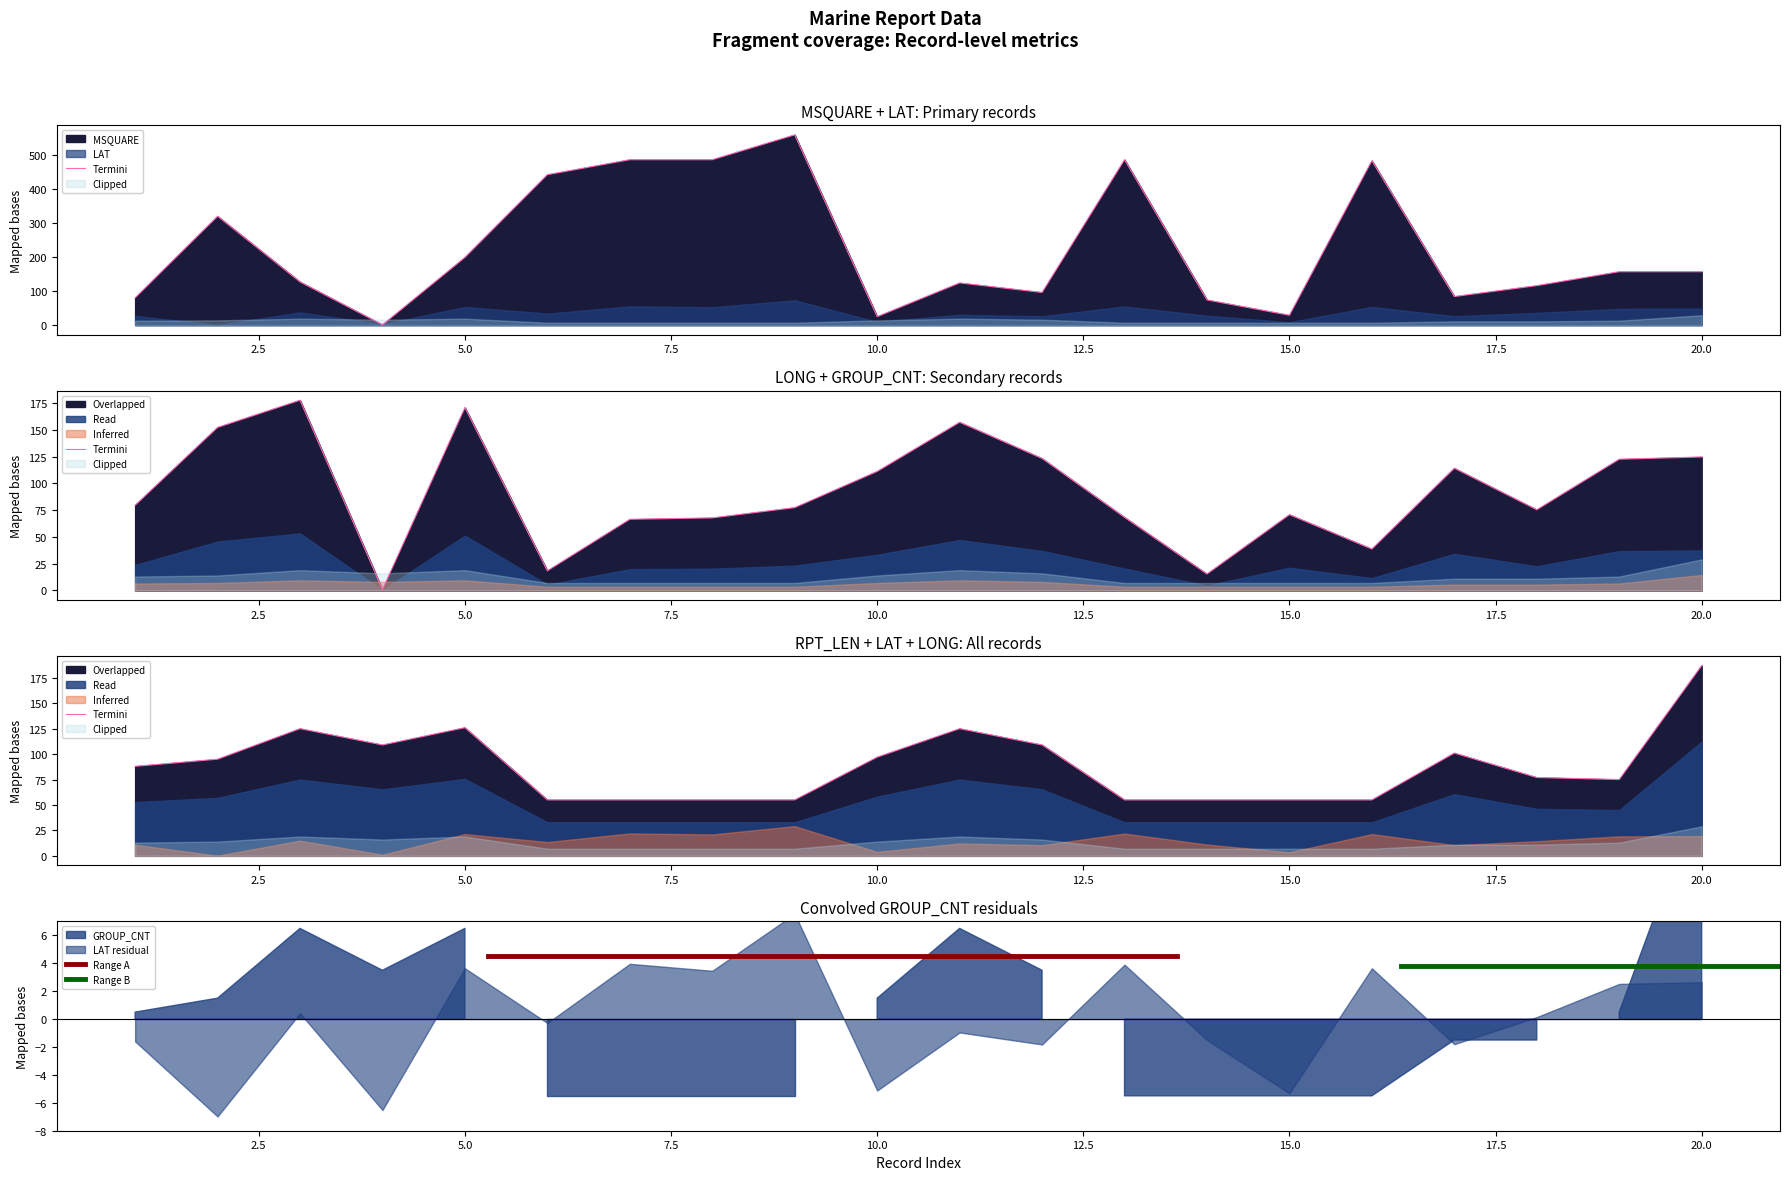

At which category does MSQUARE reach its first local peak?

2